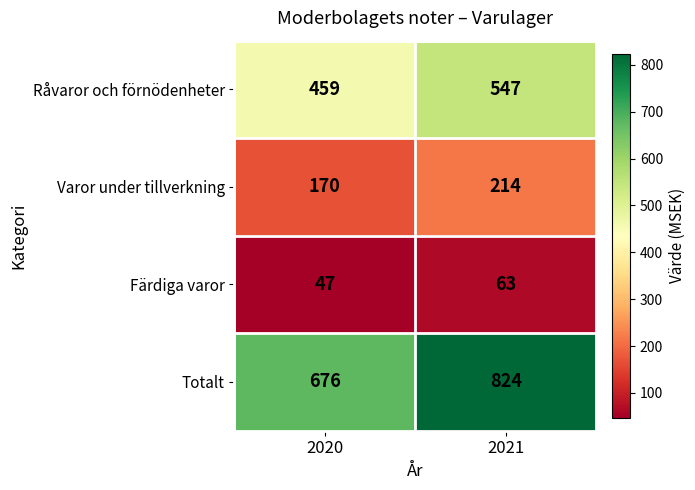

What is the average value of the Råvaror och förnödenheter series?

503